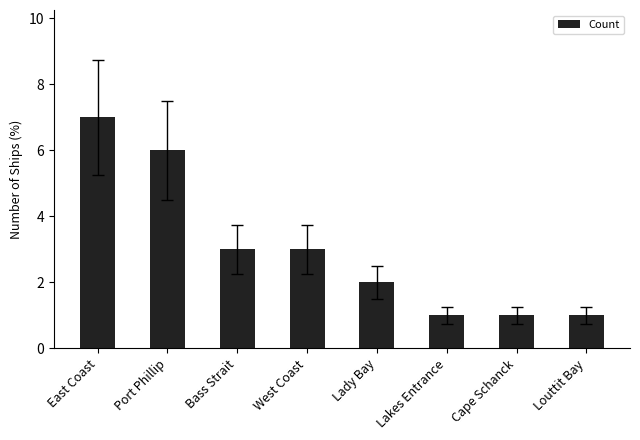

What is the label of the 8th bar from the right?

East Coast